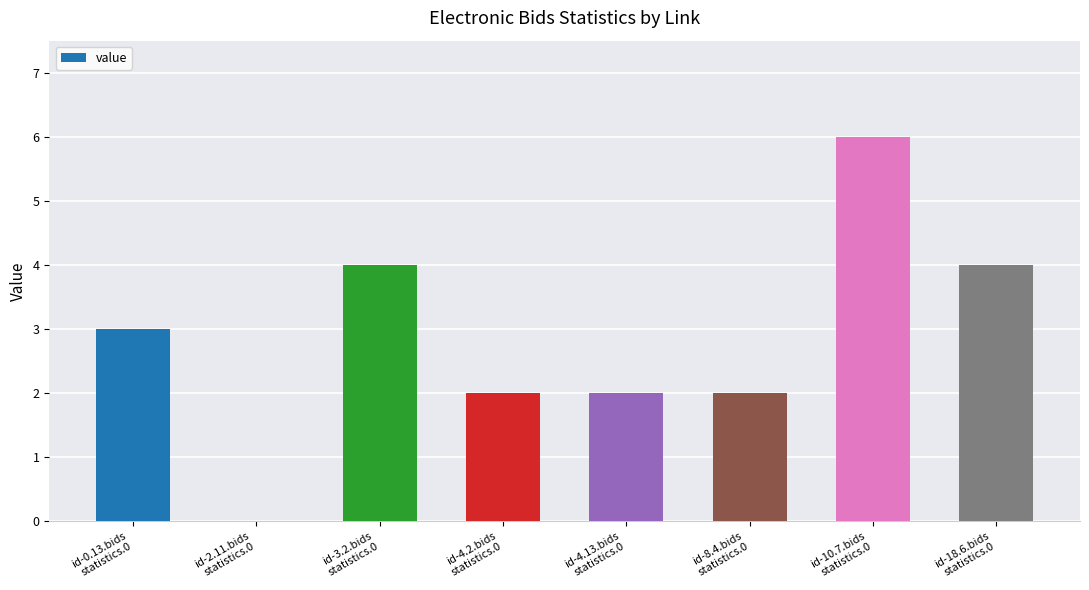

True or false: the data shows 6 at id-10.7.bids
statistics.0.

True